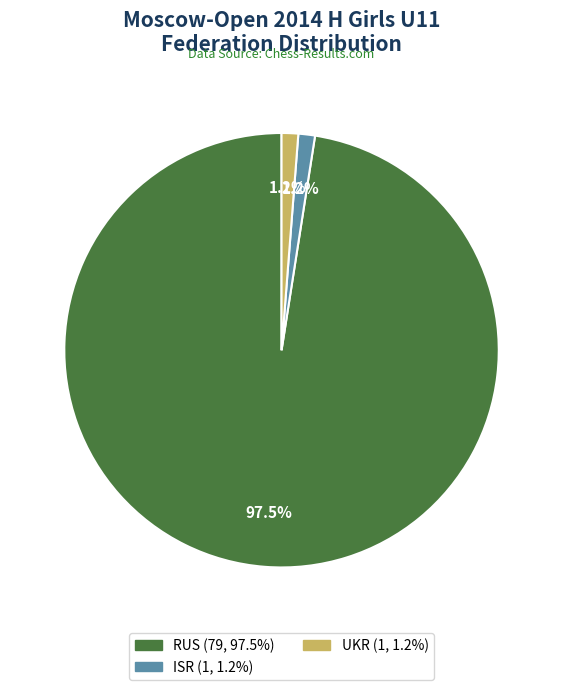

Does ISR account for over 50% of the chart?

No